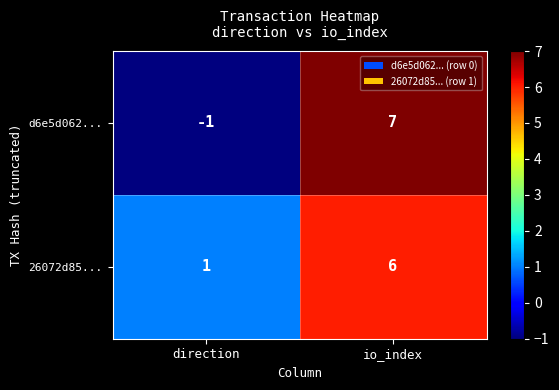

What is the greatest value displayed?

7